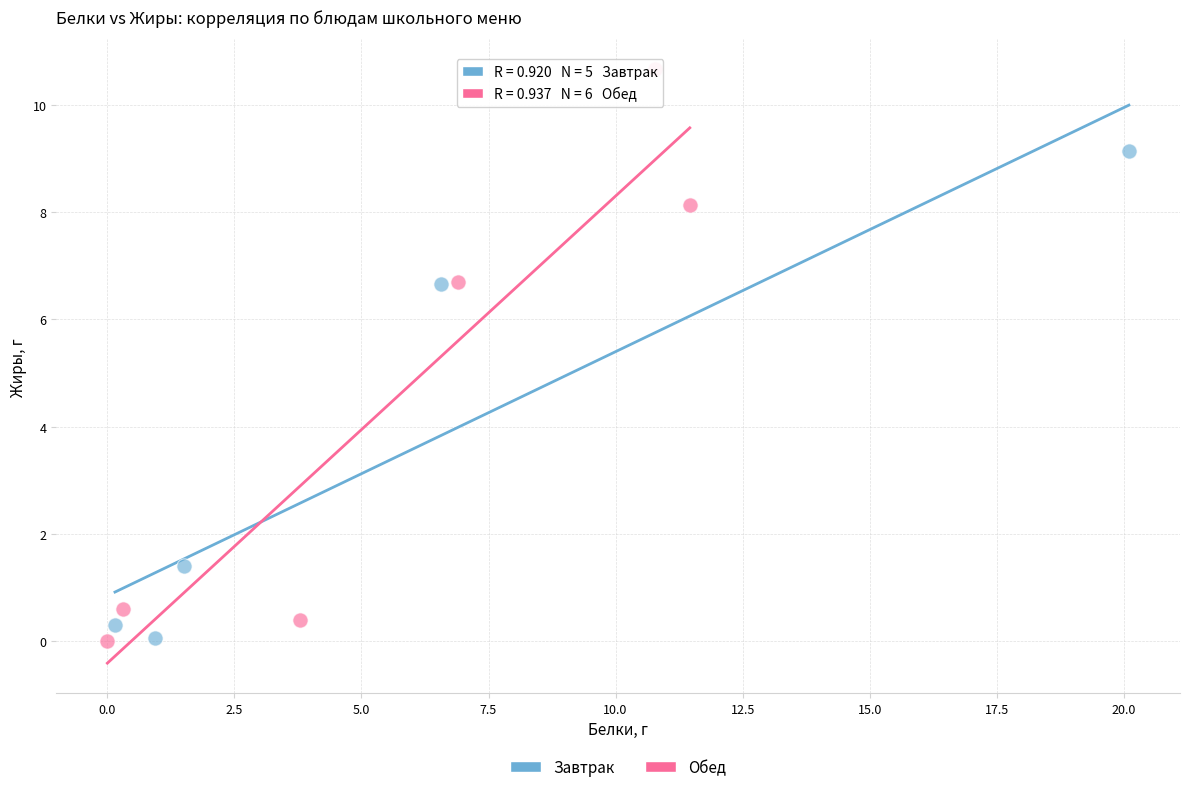

Which series contains the highest Y value?

Обед